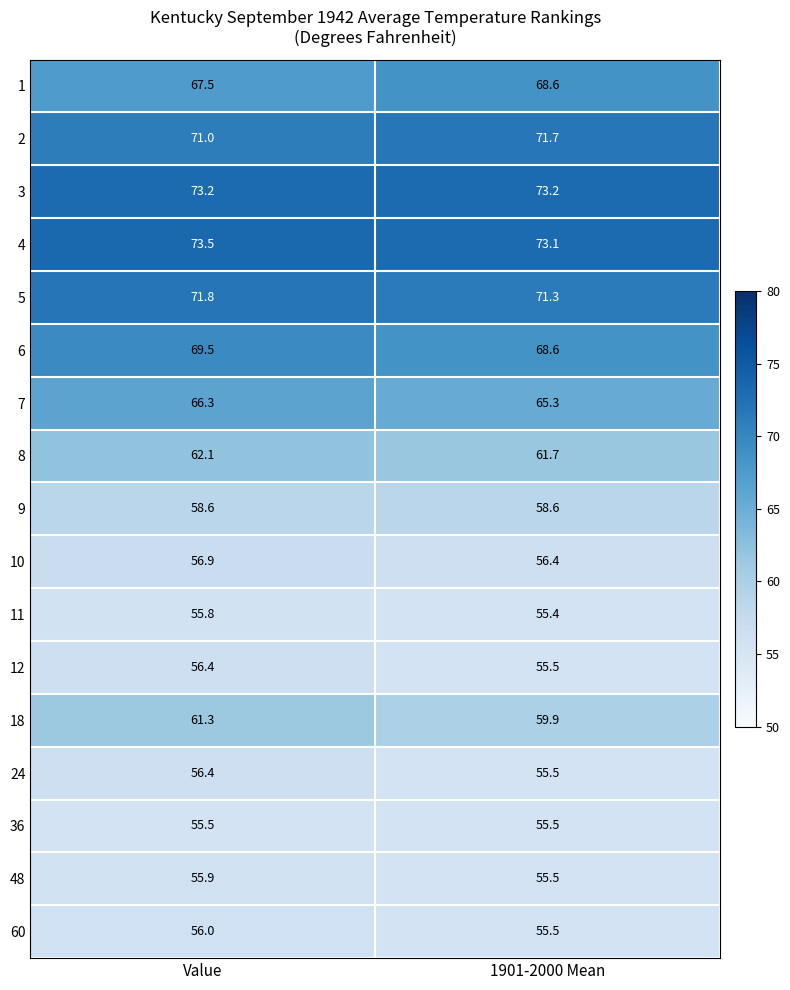

True or false: 9 has a value of 21.4 at 1901-2000 Mean.

False